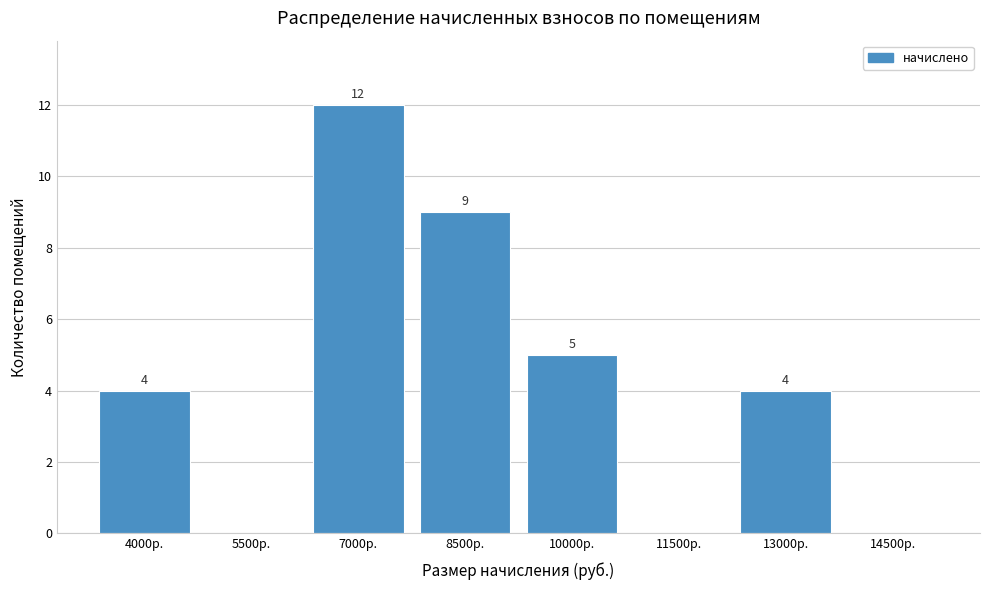

Reading left to right, extract all data points from this chart.

4000р.=4	5500р.=0	7000р.=12	8500р.=9	10000р.=5	11500р.=0	13000р.=4	14500р.=0